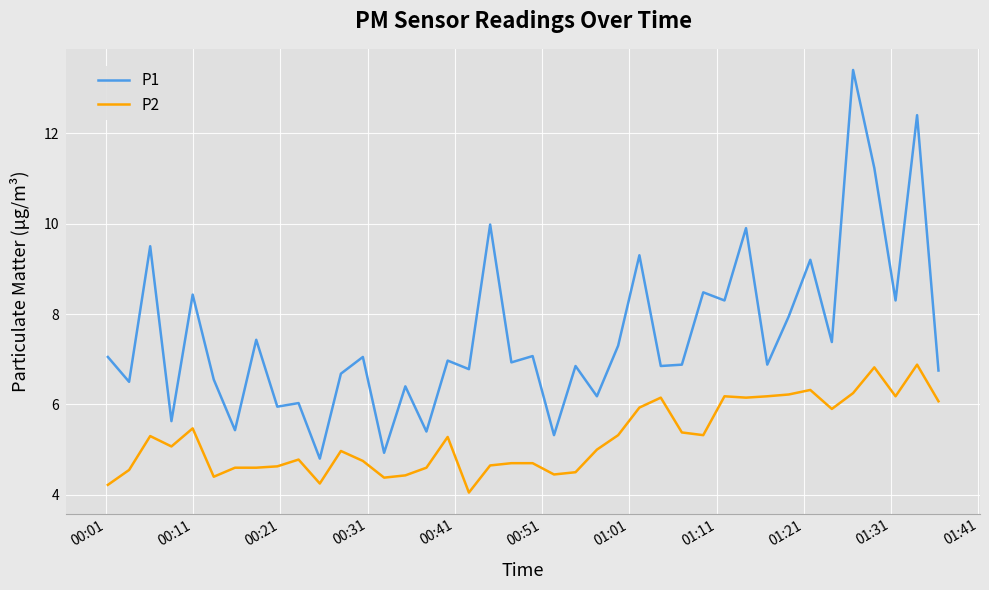

Which series has the widest spread of values?

P1